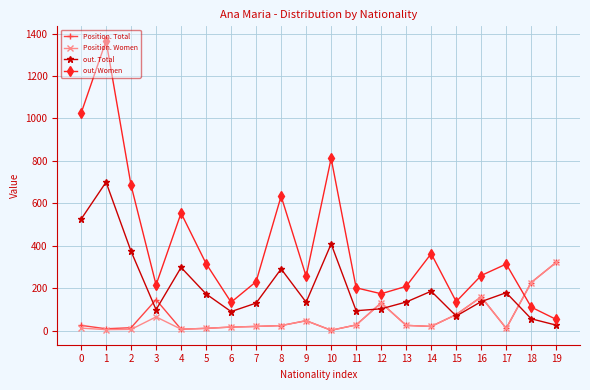

How many distinct data groups are displayed?

4